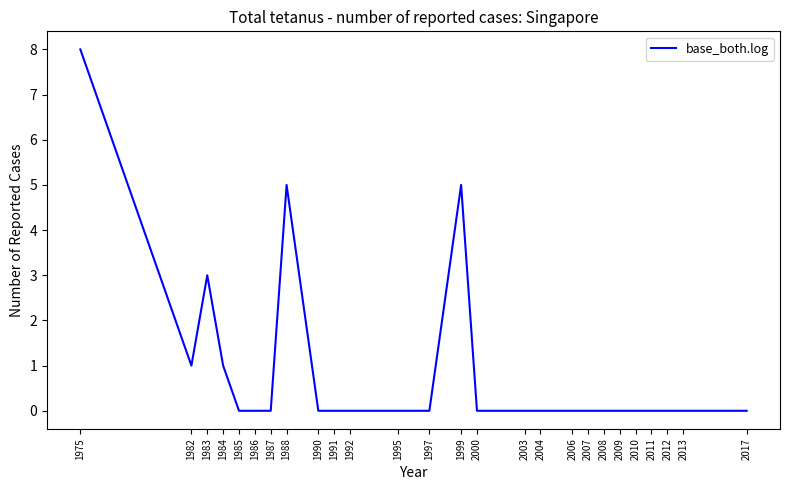

Does the chart have visible grid lines?

No